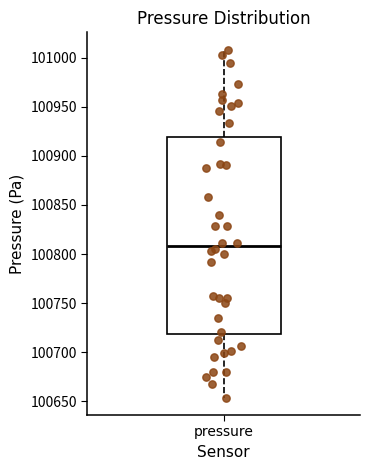

Read this box plot against the y-axis: the position of the median line, the range covered by the box, and the ends of both whiskers. The values are not printed on the chart, so give them approximately, as read against the axis.

median 100810, box 100720 to 100920, whiskers 100655 to 101010